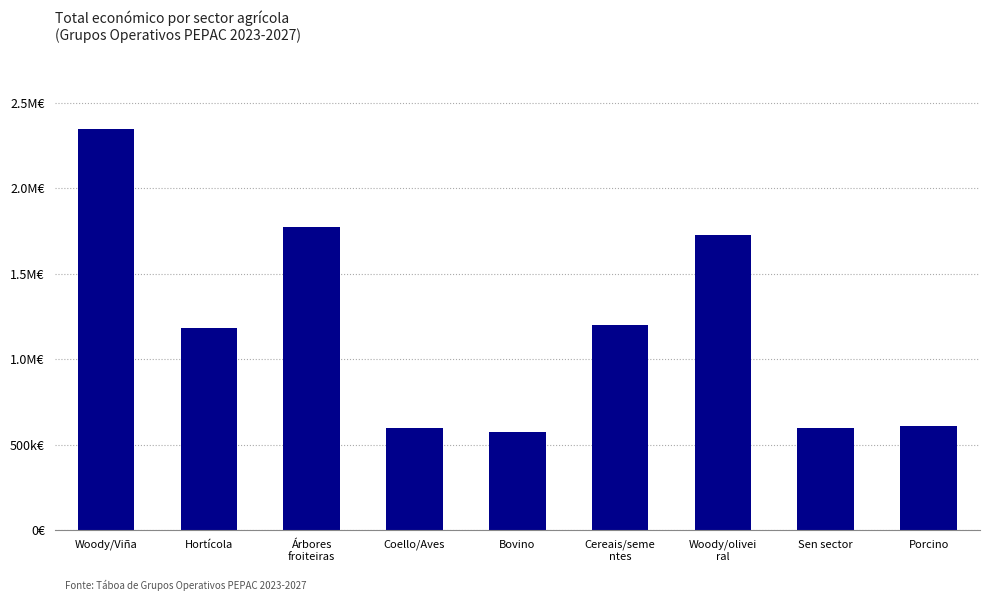

Does the chart contain any negative values?

No